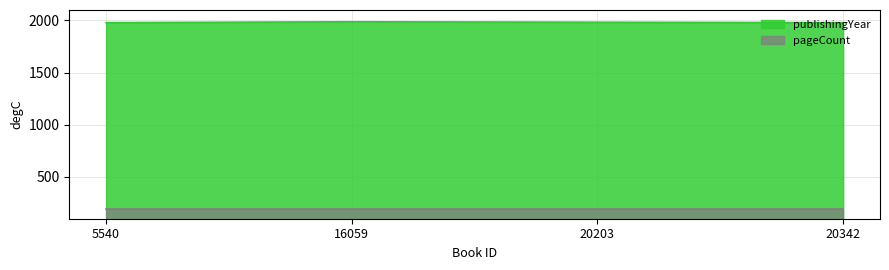

Which has a higher value, 16059 or 20203?

16059